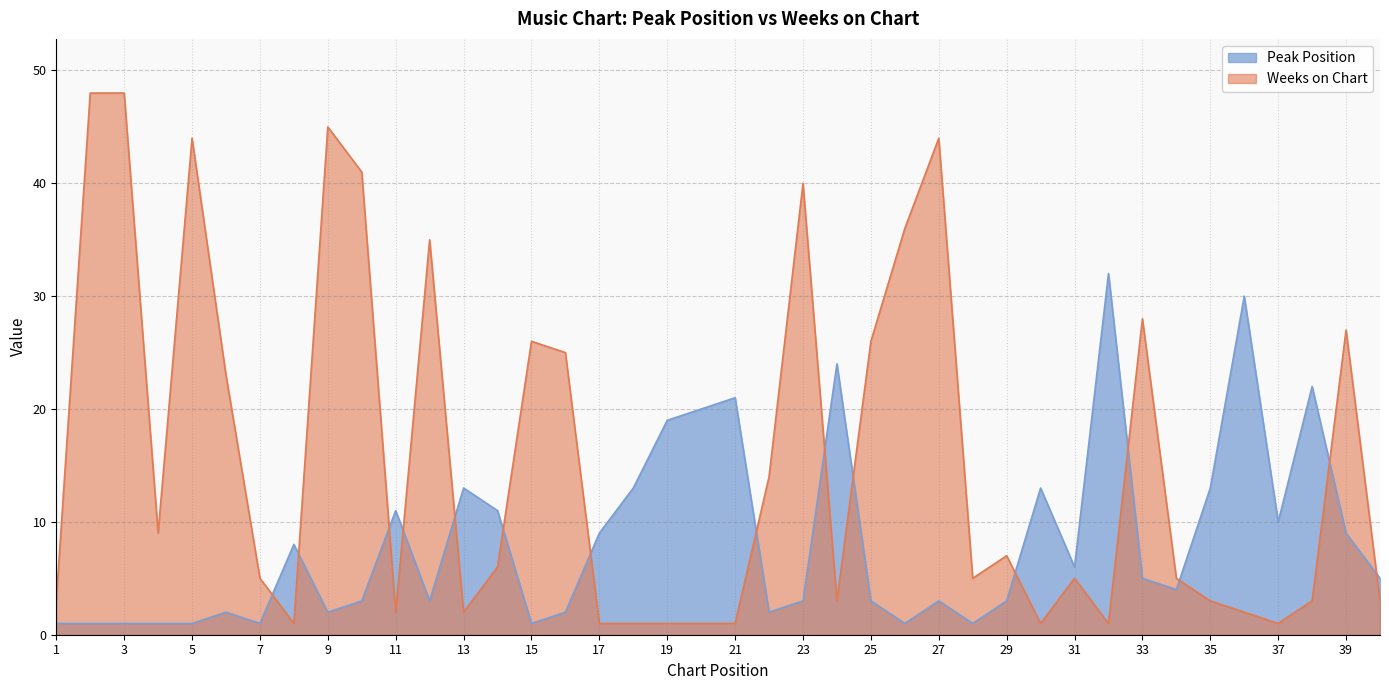

At which category does the chart reach its peak across all series?

2